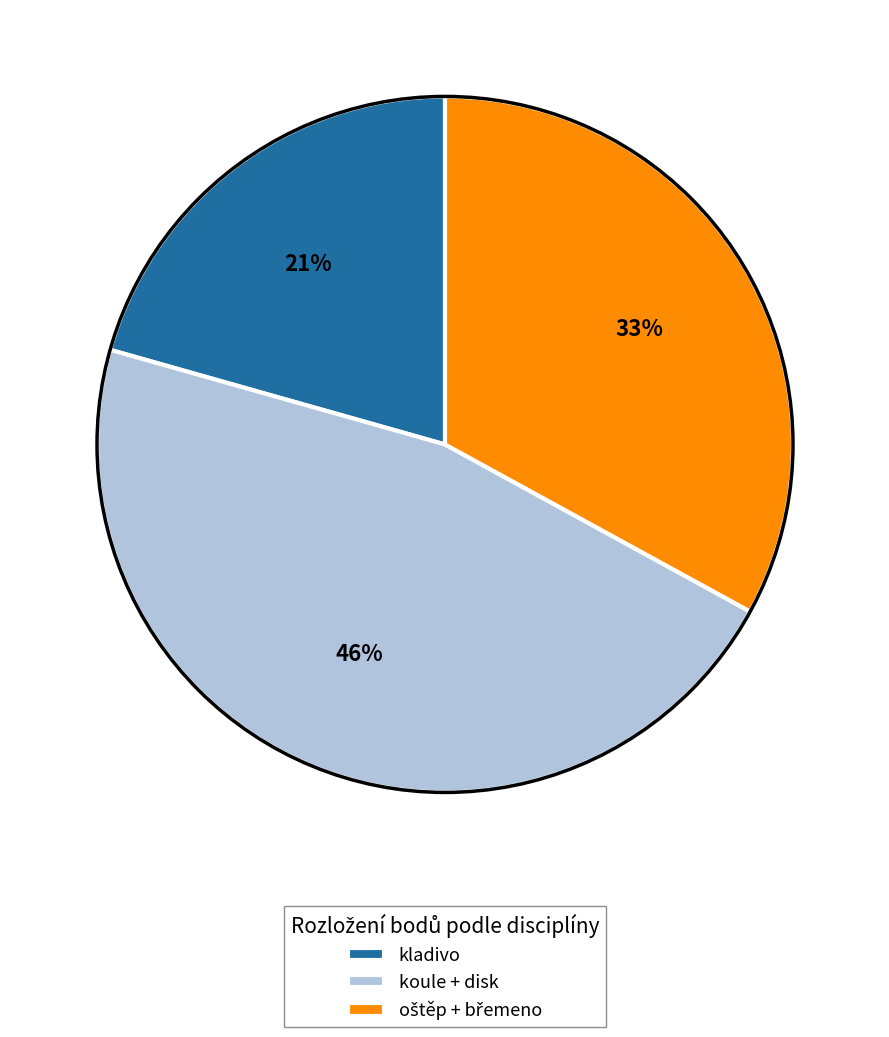

To the nearest percent, what is the average slice percentage?

33%